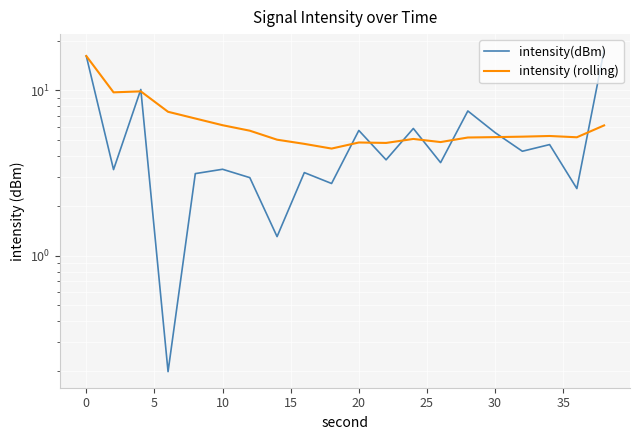

List the series in order of their peak value, lowest first.

intensity (rolling), intensity(dBm)